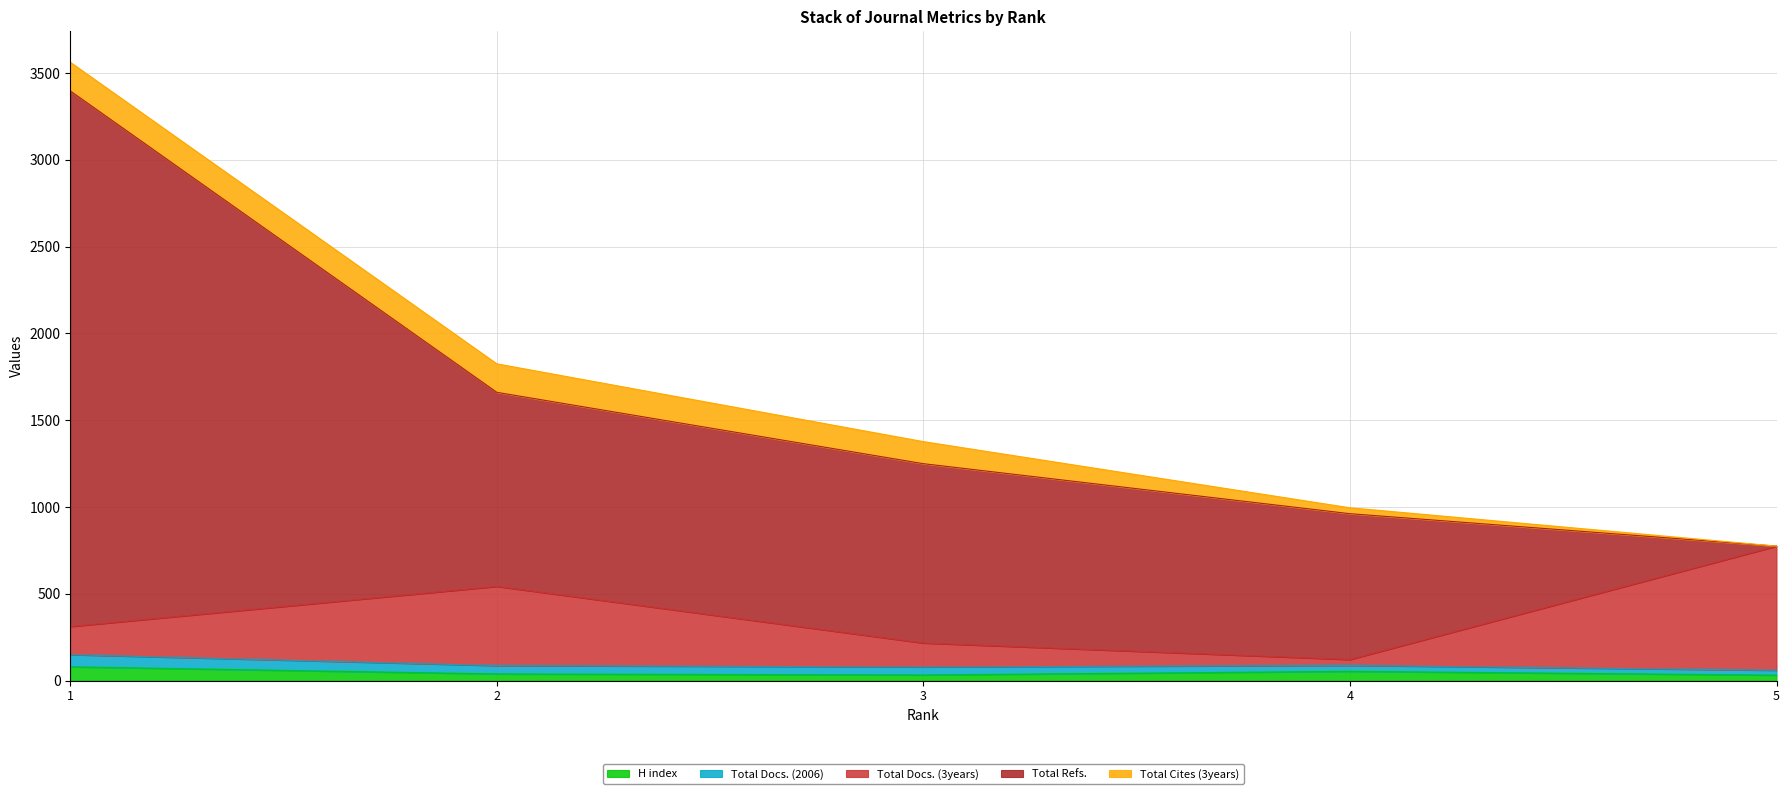

What are all the series names shown in the legend?

H index, Total Docs. (2006), Total Docs. (3years), Total Refs., Total Cites (3years)